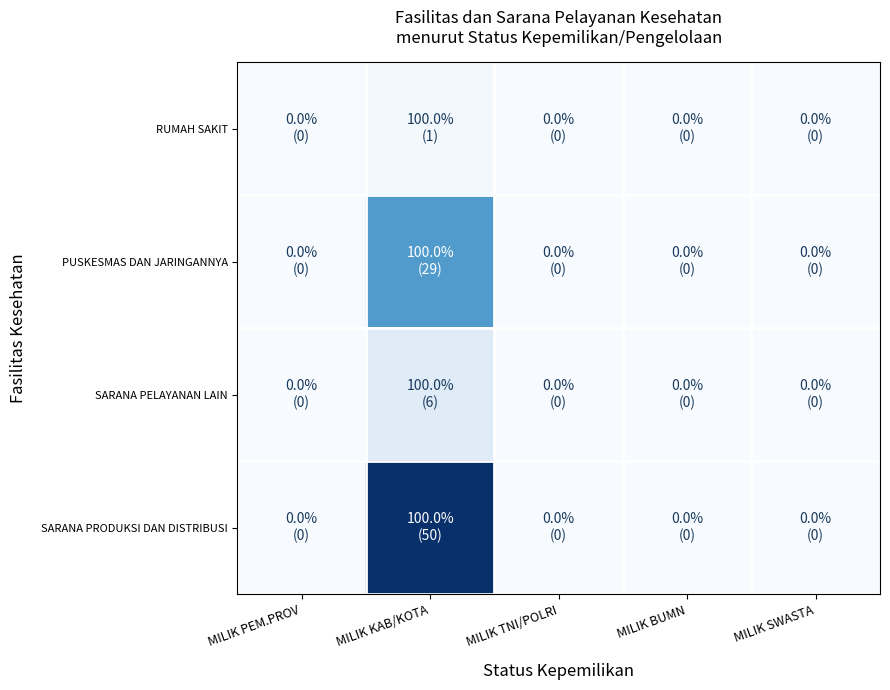

Between MILIK KAB/KOTA and MILIK TNI/POLRI, which is larger?

MILIK KAB/KOTA